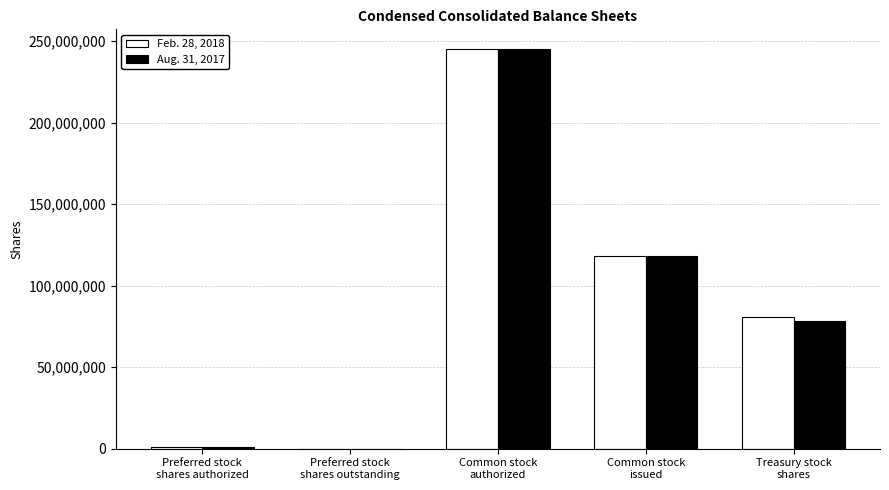

Are the bars grouped side by side (vs. stacked)?

Yes